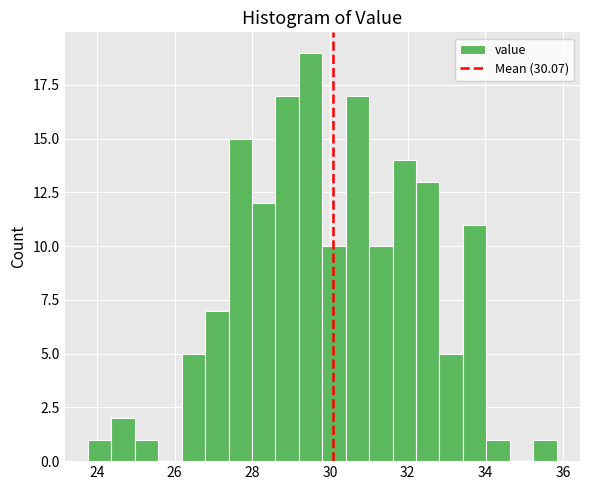

Around what value on the x-axis is the tallest bar? Give the approximate position of its centre, as read against the axis.

29.4